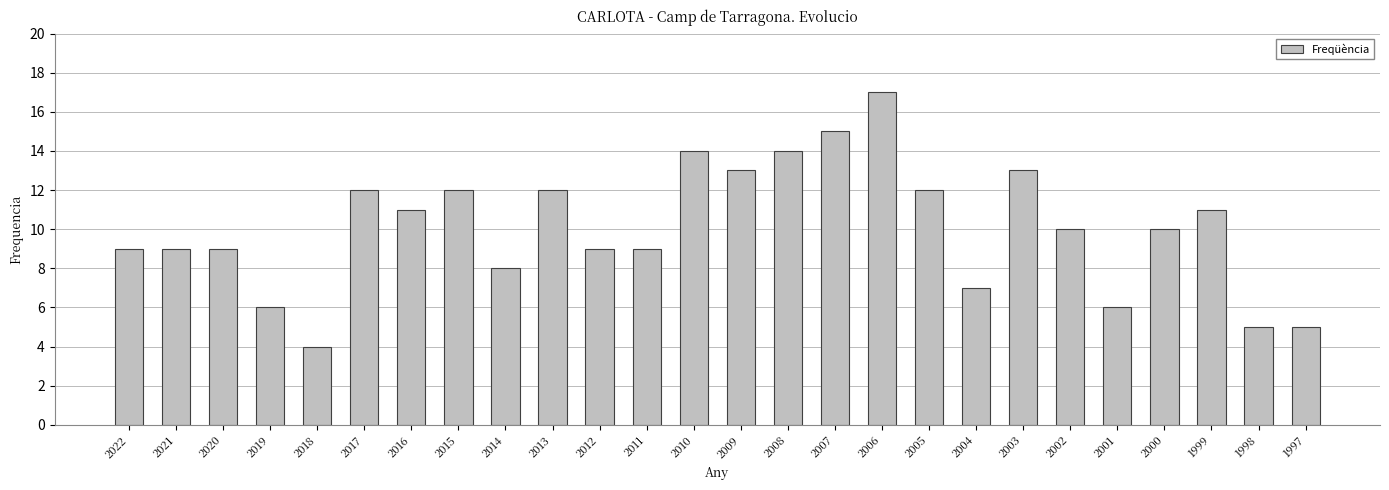

Count the number of data series in this chart.

1